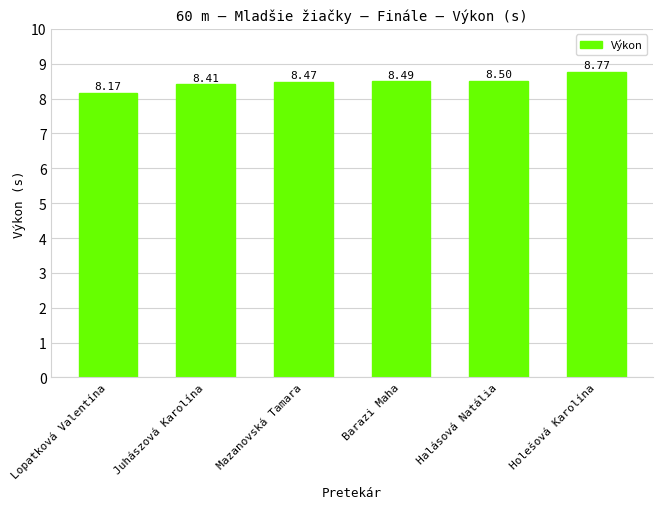

Which has a higher value, Halásová Natália or Juhászová Karolína?

Halásová Natália